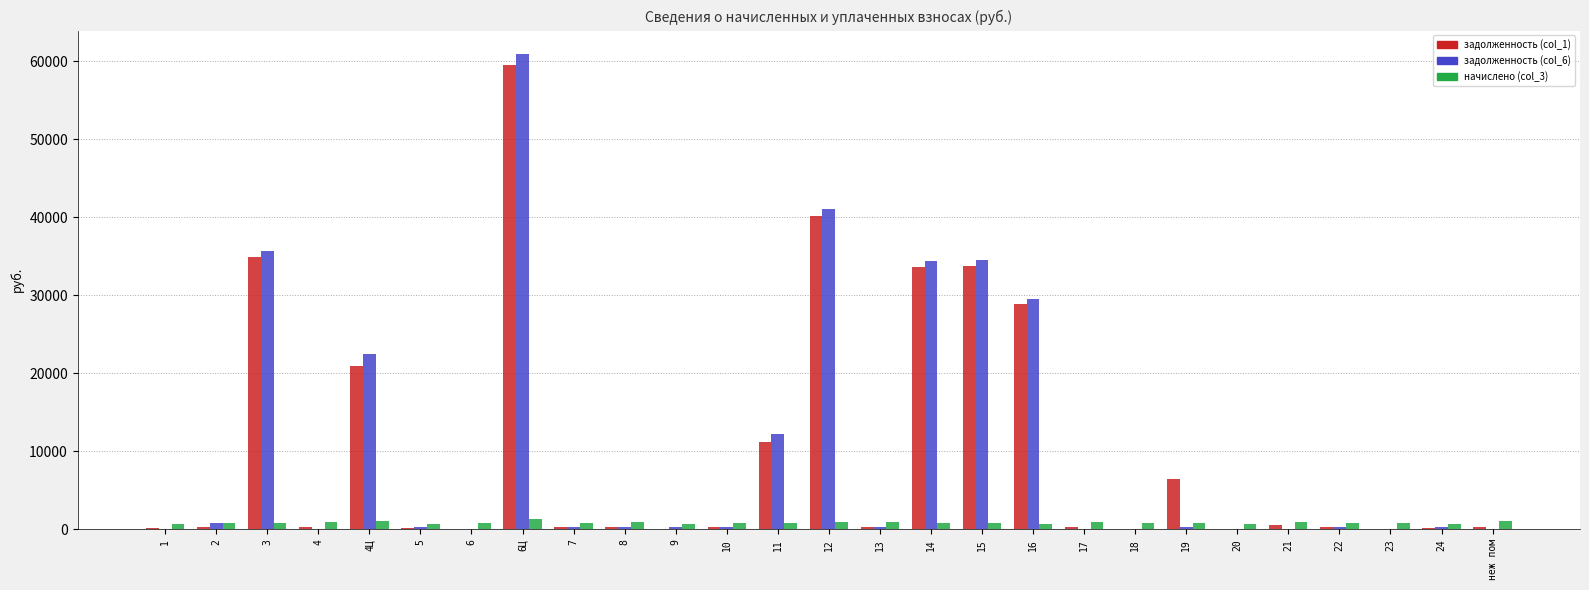

How many groups of bars are there?

27